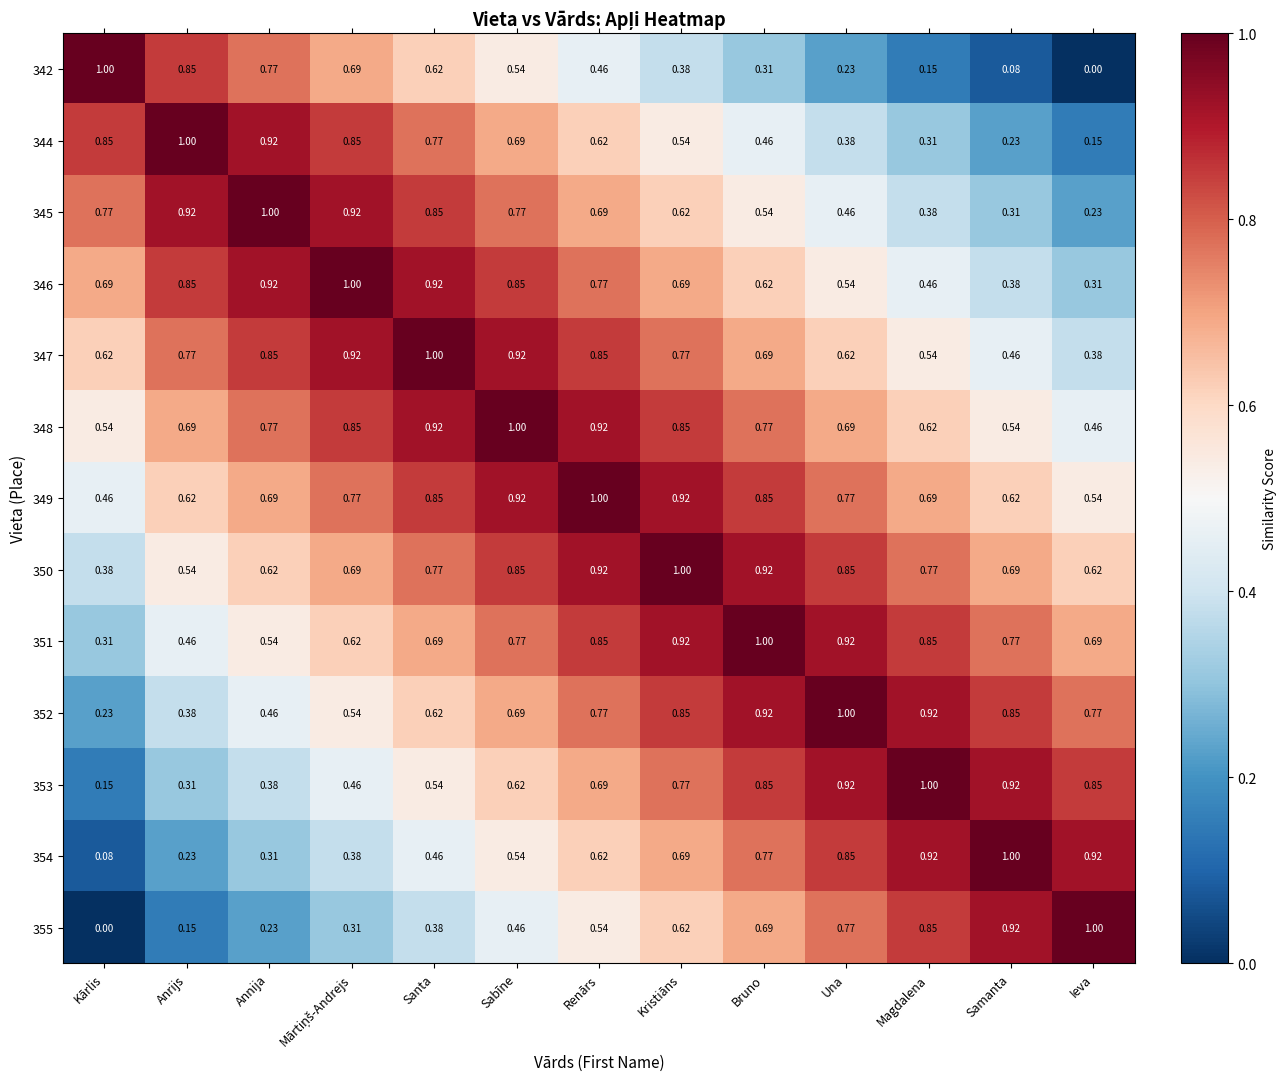

At which category is the sum across all series the highest?

Renārs